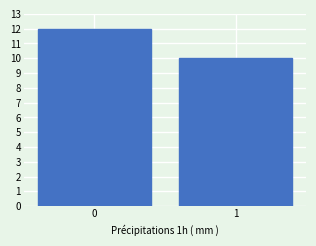

Reading left to right, what are all the values shown in this chart?

0=12	1=10